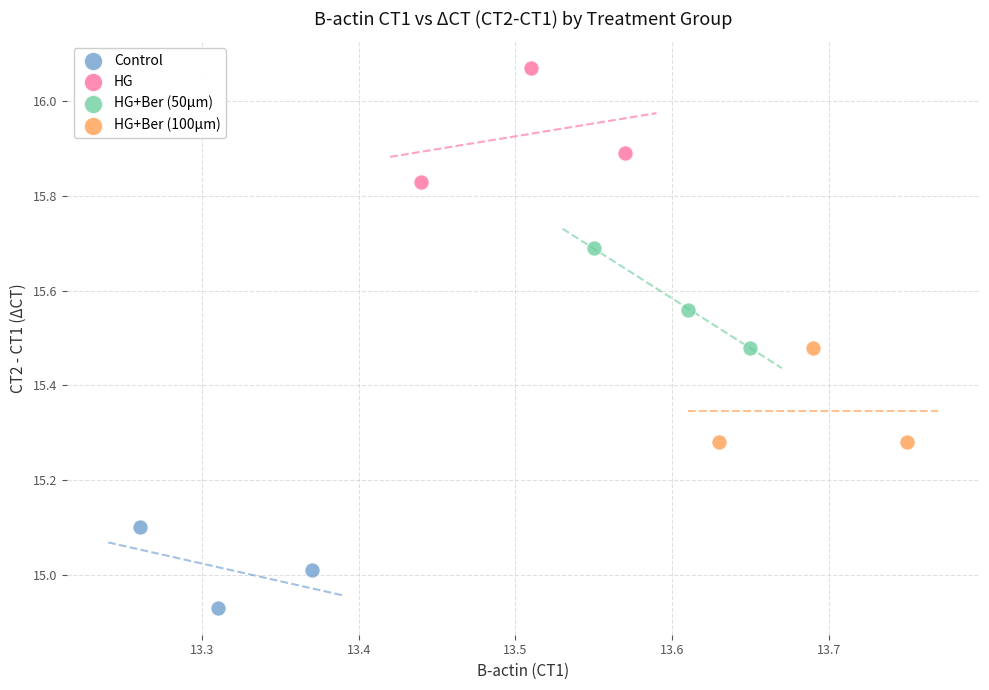

Which series contains the highest Y value?

HG